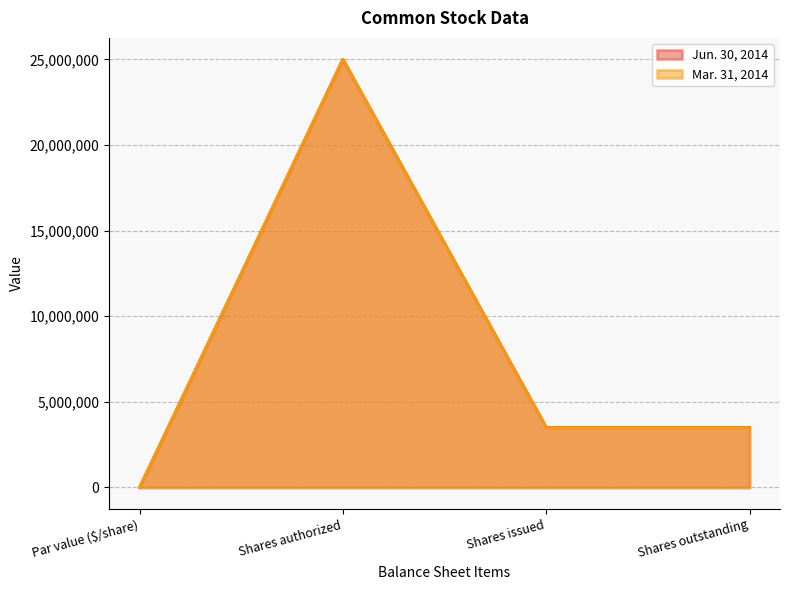

True or false: Mar. 31, 2014 and Jun. 30, 2014 cross at least once.

False